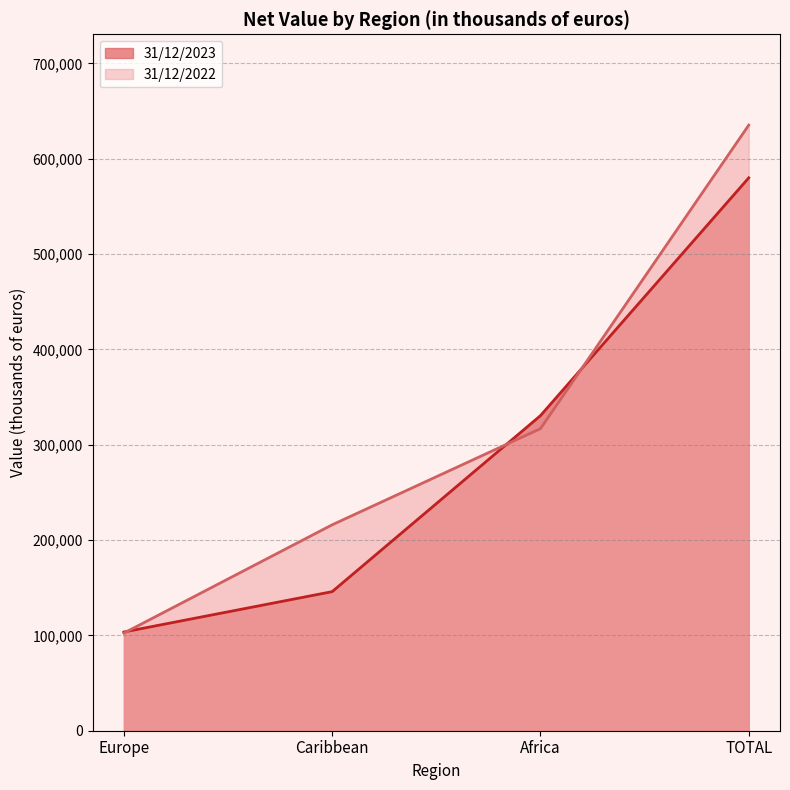

The value of 31/12/2023 at Europe is 36893. True or false?

False